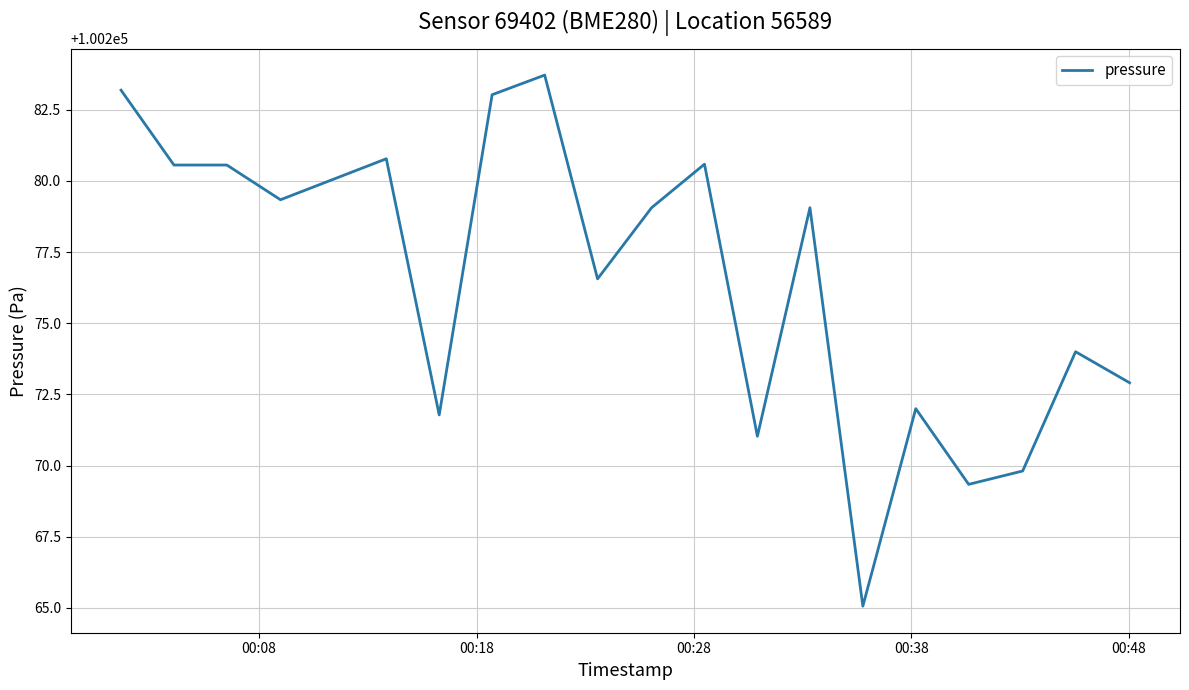

Reading right to left, extract all data points from this chart.

100272.9	100274.0	100269.8	100269.3	100272.0	100265.1	100279.1	100271.0	100280.6	100279.1	100276.6	100283.7	100283.0	100271.8	100280.8	100280.1	100279.3	100280.6	100280.6	100283.2